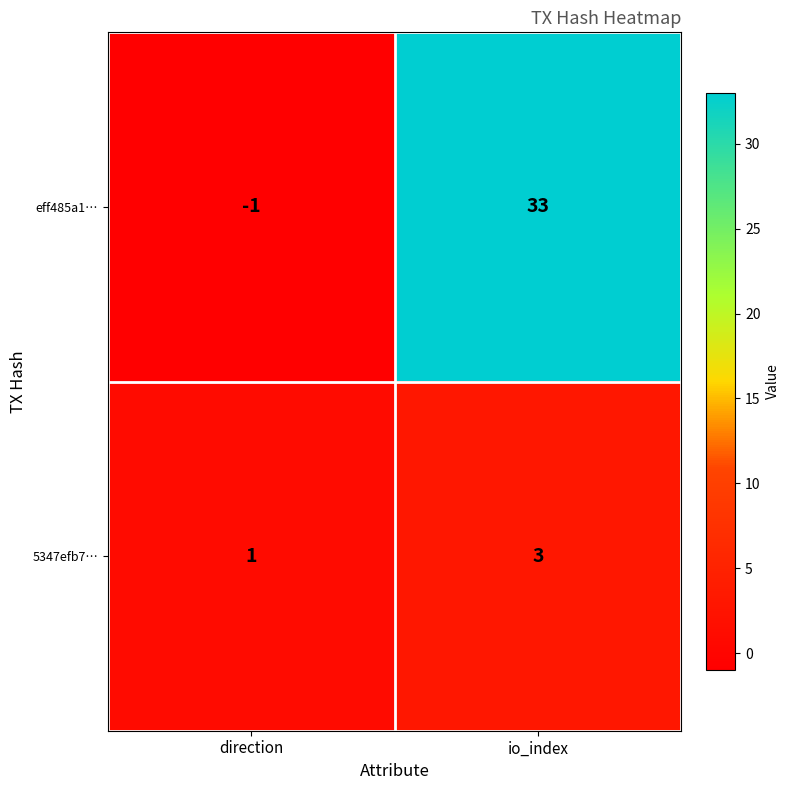

Rank the series by their average value, from lowest to highest.

5347efb7…, eff485a1…